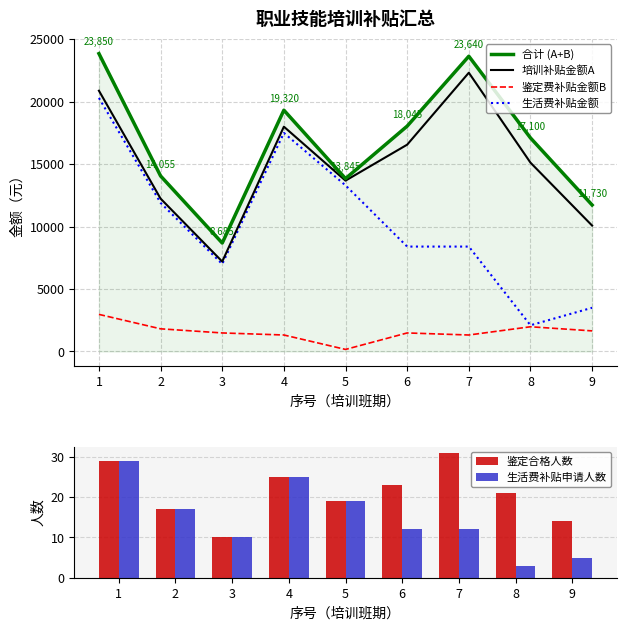

What is the value of the 鉴定合格人数 bar at the 3rd from the left?

10